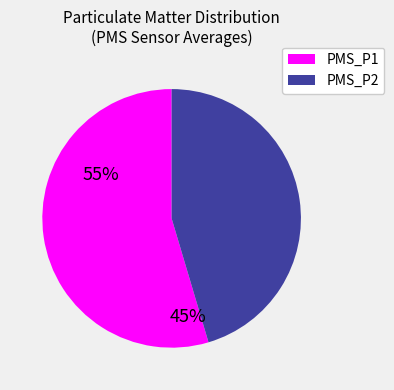

Is there any slice that represents more than half of the pie?

Yes